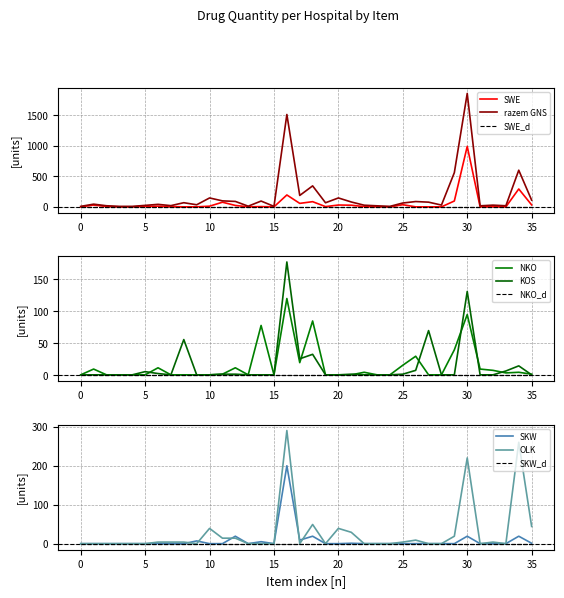

How many series are shown in this chart?

6